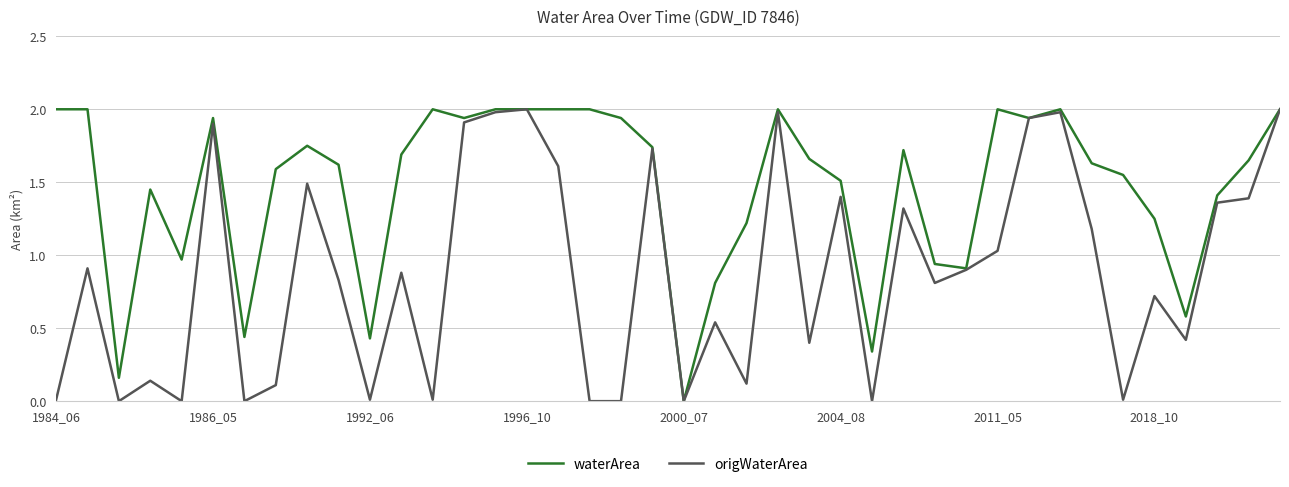

What is the maximum value for origWaterArea?

2.0